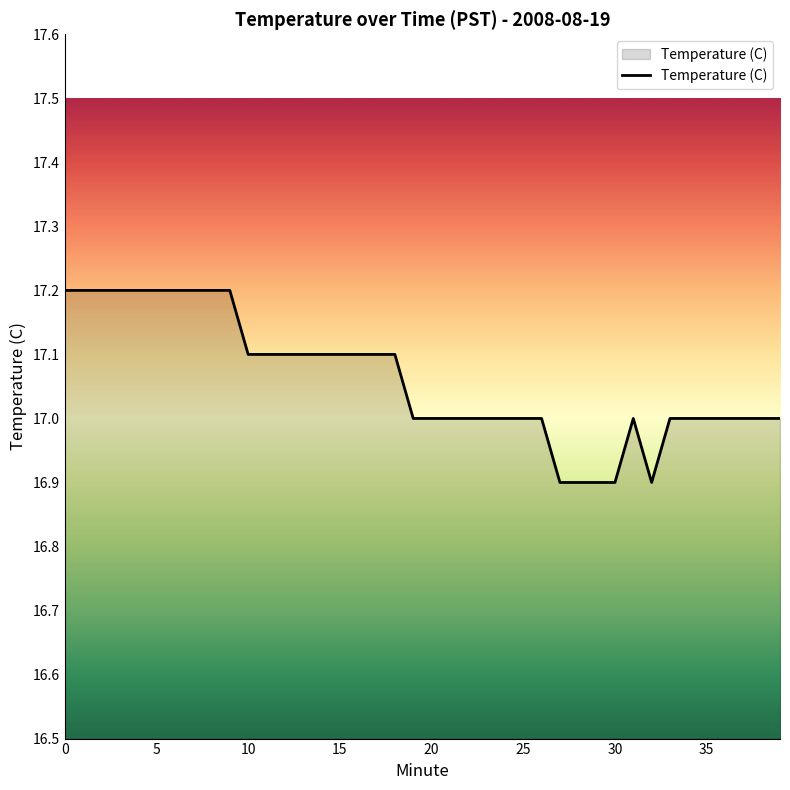

What is the greatest value displayed?

17.2